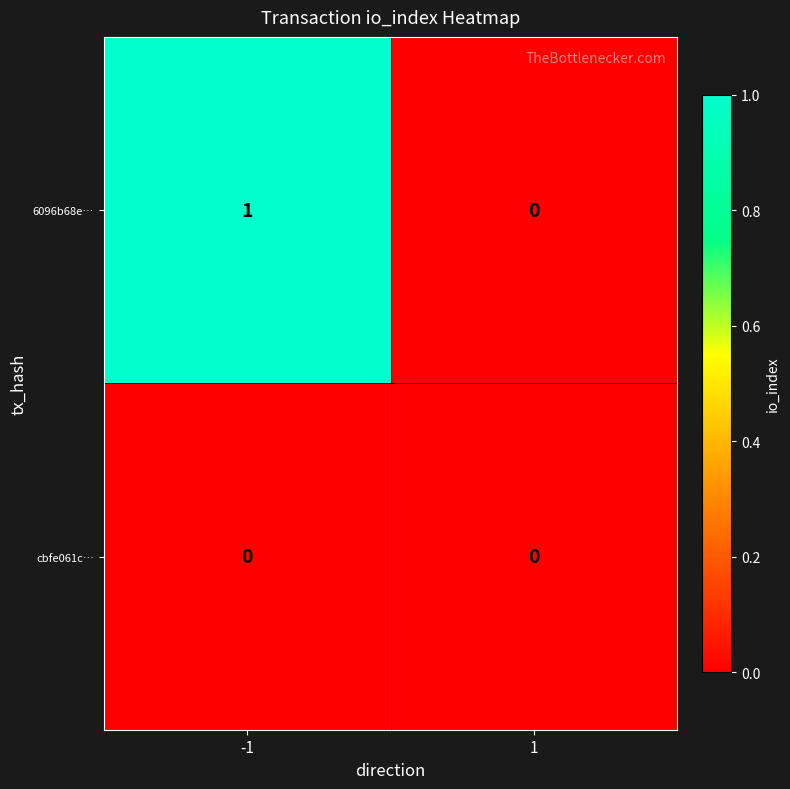

The value of cbfe061c… at -1 is 0. True or false?

True